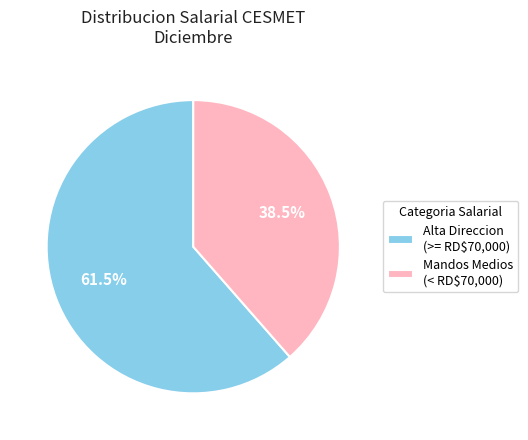

Which category has the smallest portion of the pie?

Mandos Medios (< RD$70,000)